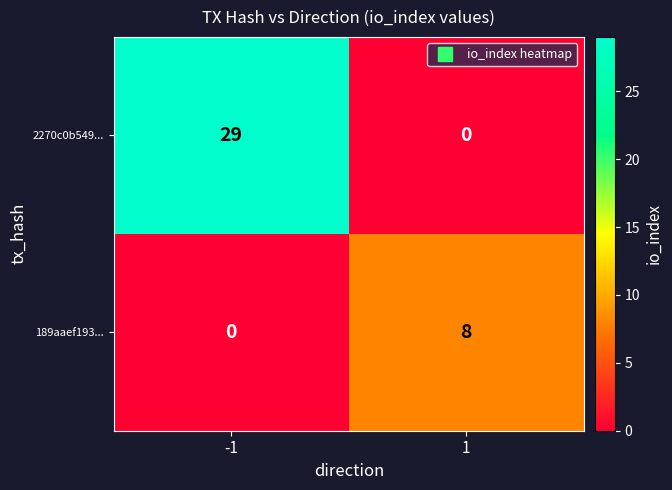

Which series has the largest total across all categories?

2270c0b549...